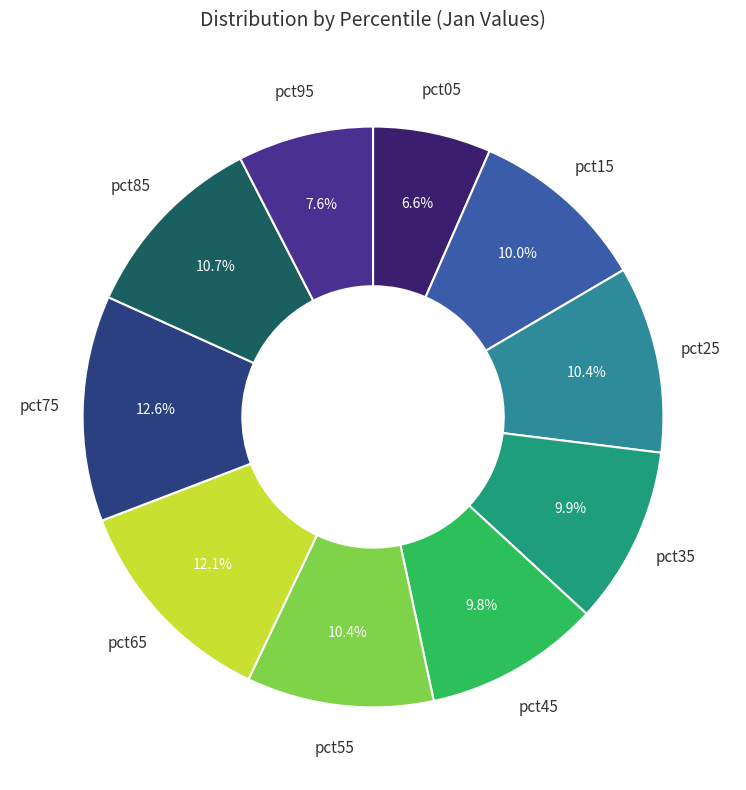

True or false: pct25 accounts for 3% of the total.

False